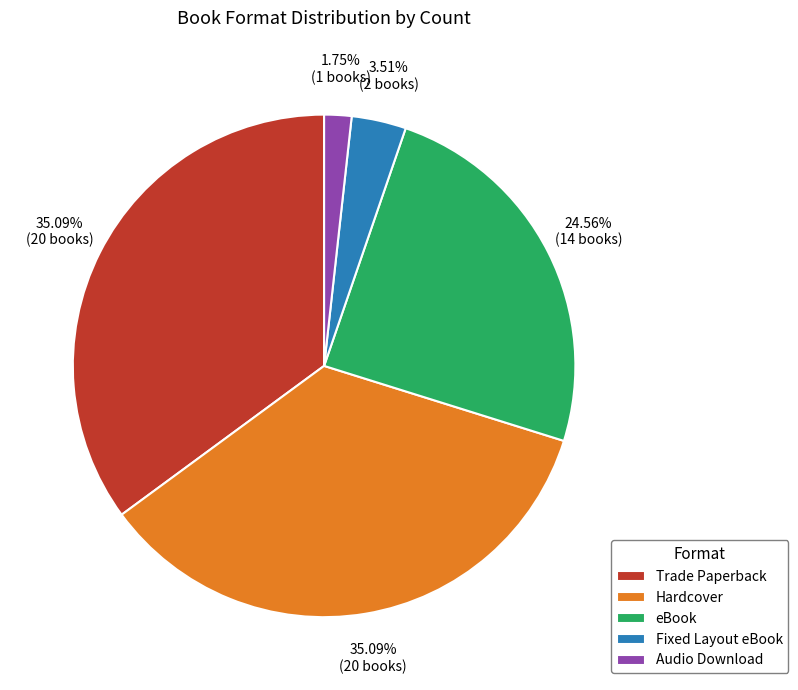

Which slice is the smallest?

Audio Download